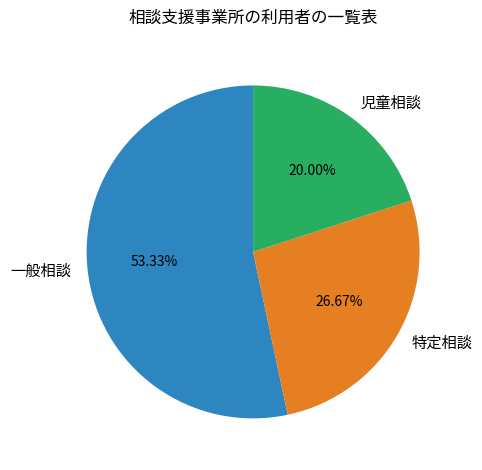

Which category has the smallest portion of the pie?

児童相談